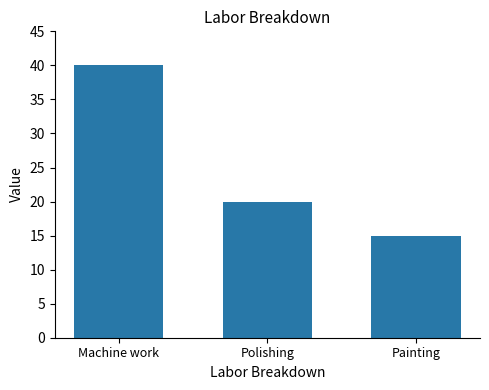

Are the bars grouped side by side (vs. stacked)?

No